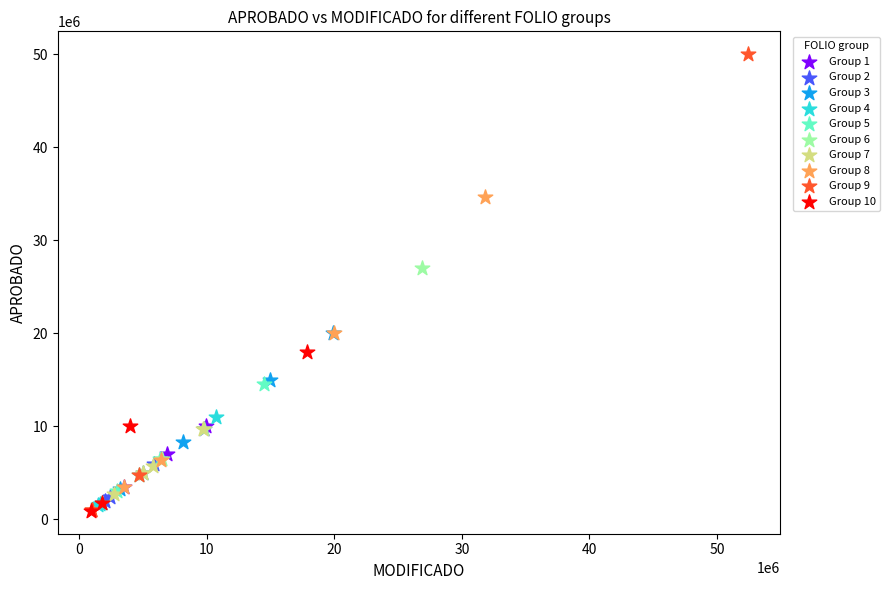

Which series contains the highest Y value?

Group 9